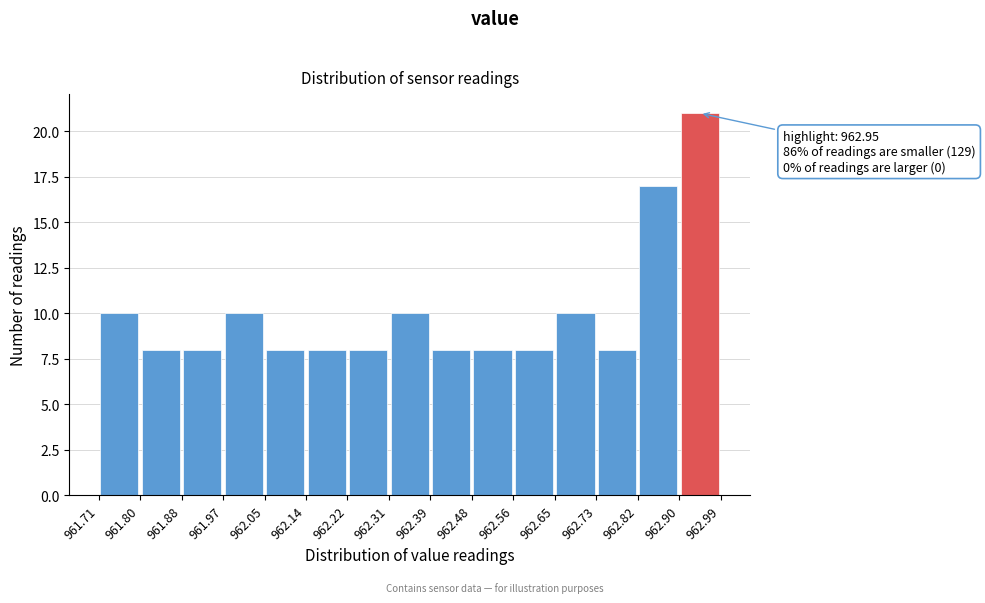

Which range on the x-axis has the tallest bar?

962.90 to 962.99